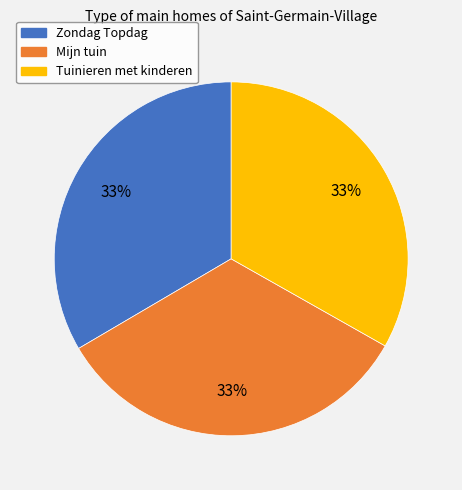

The Mijn tuin slice represents 46% of the pie. True or false?

False